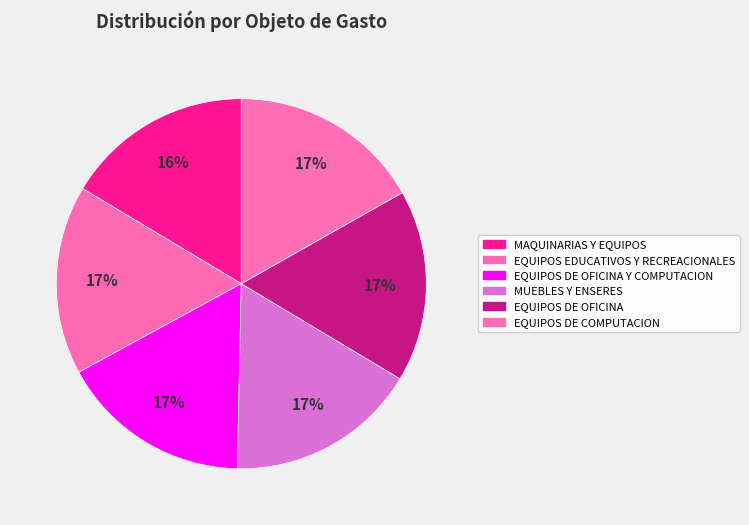

How many segments does this pie chart have?

6